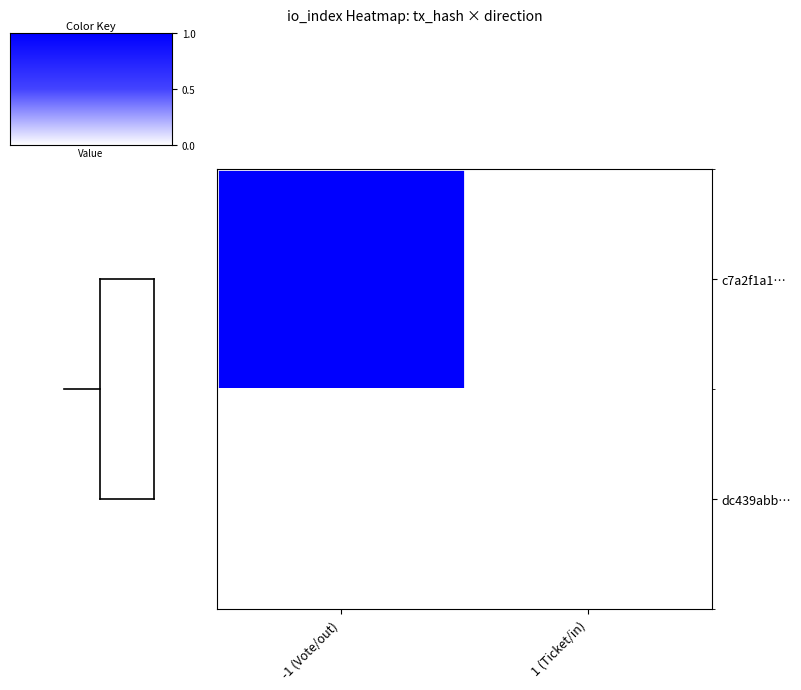

Count the number of data series in this chart.

2